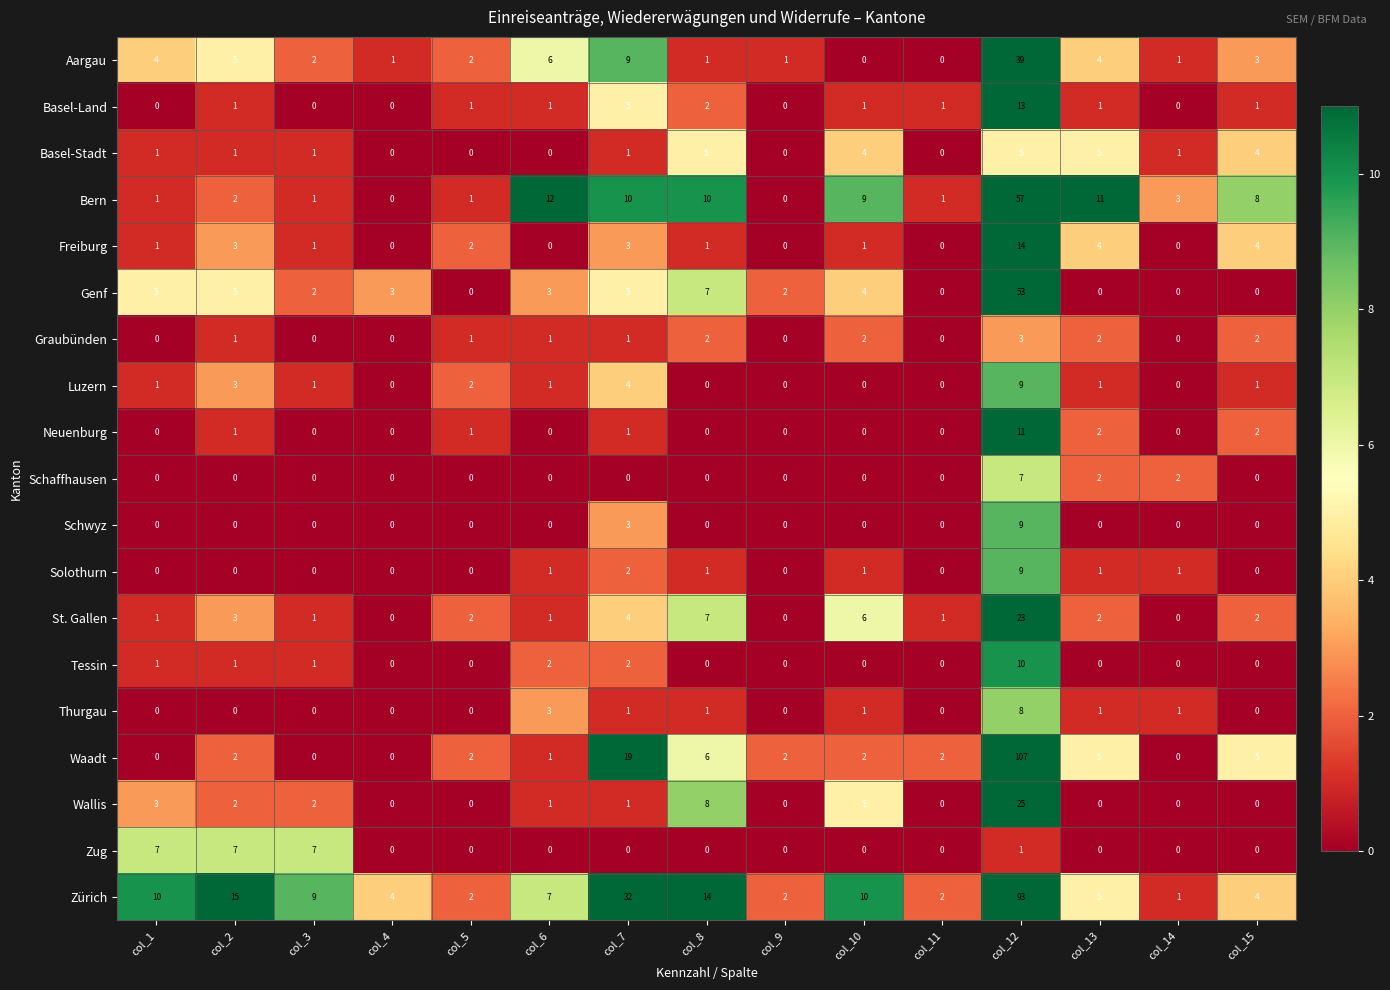

Which category has the highest value in the Genf series?

col_12